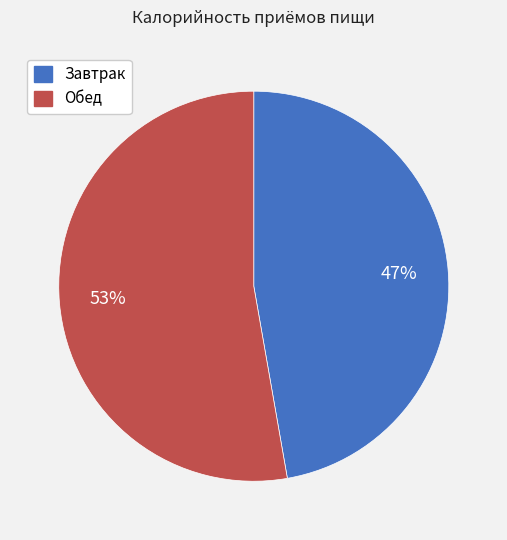

What is the majority slice?

Обед